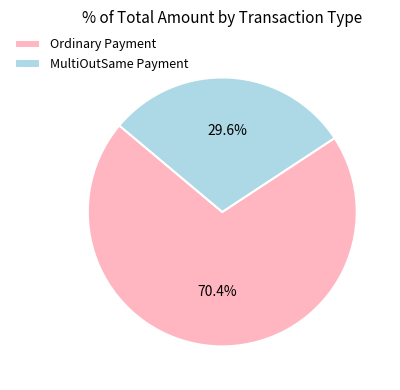

Between Ordinary Payment and MultiOutSame Payment, which is larger?

Ordinary Payment